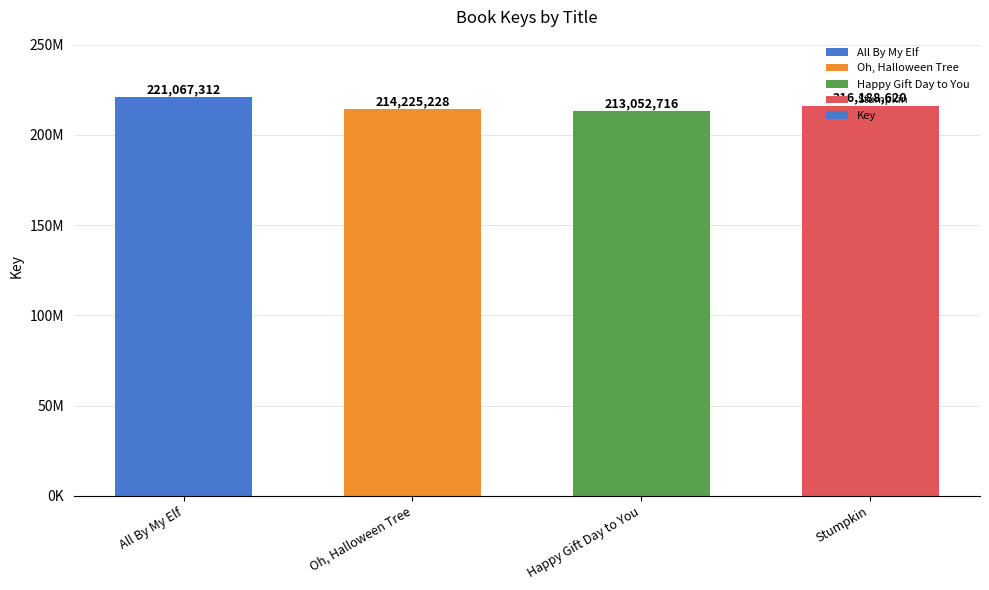

Does the chart contain any negative values?

No